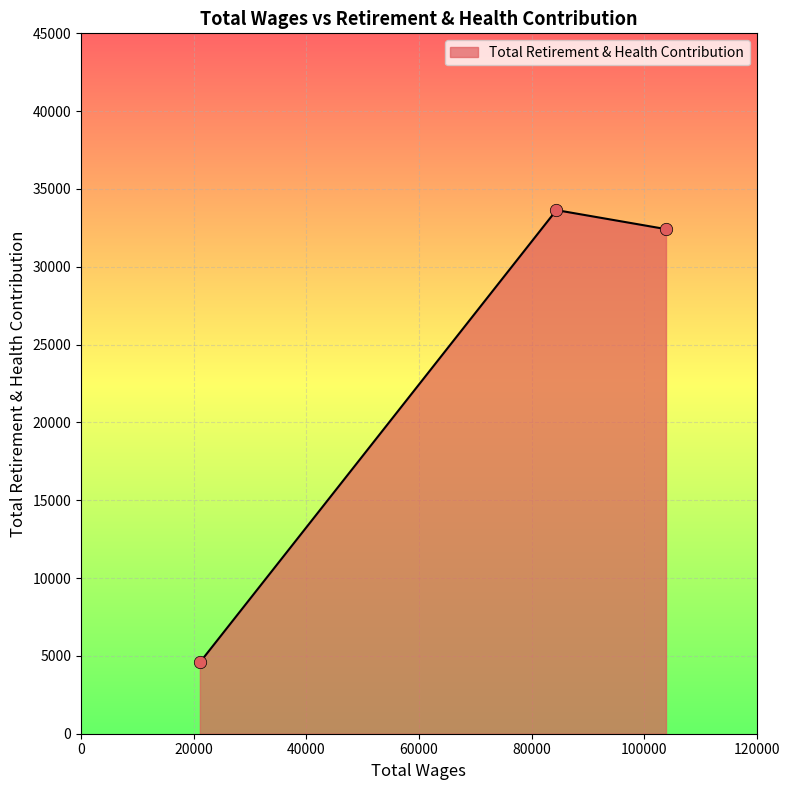

What is the smallest value displayed?

4582